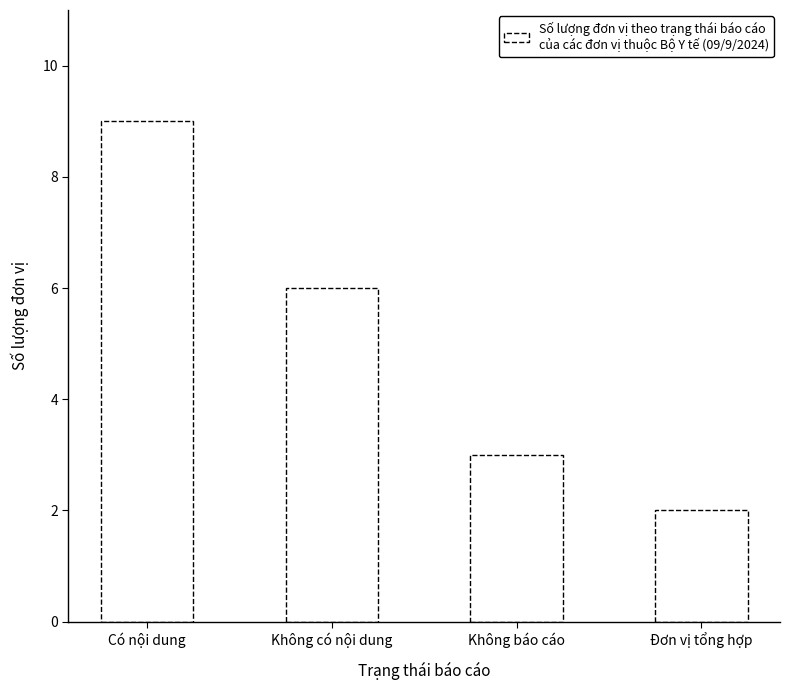

Reading right to left, extract all data points from this chart.

2	3	6	9